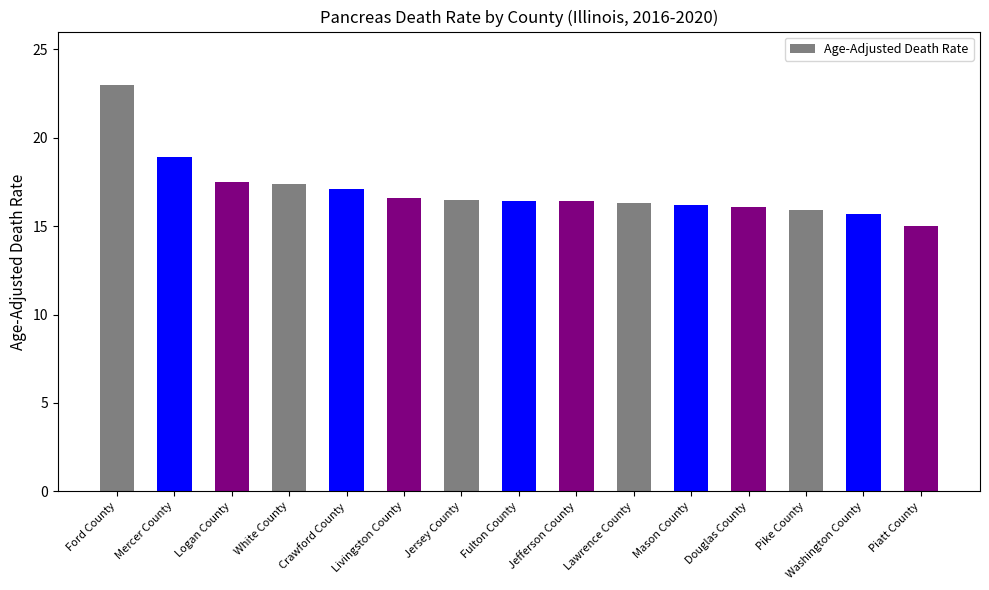

What is the value of the 5th bar from the left?

17.1